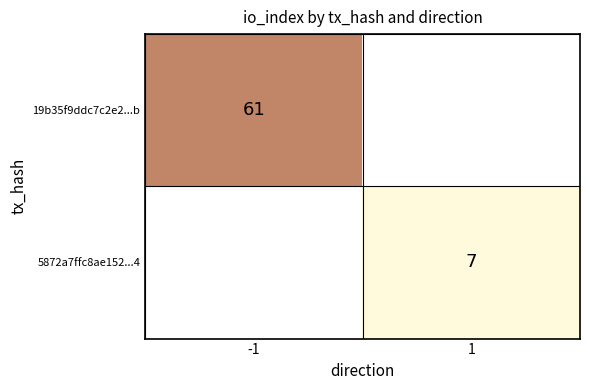

True or false: 19b35f9ddc7c2e2...b has a value of 61 at -1.

True